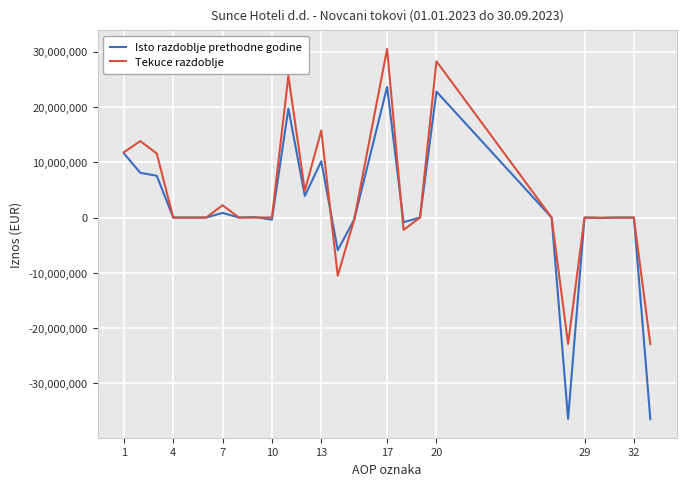

What are all the series names shown in the legend?

Isto razdoblje prethodne godine, Tekuce razdoblje